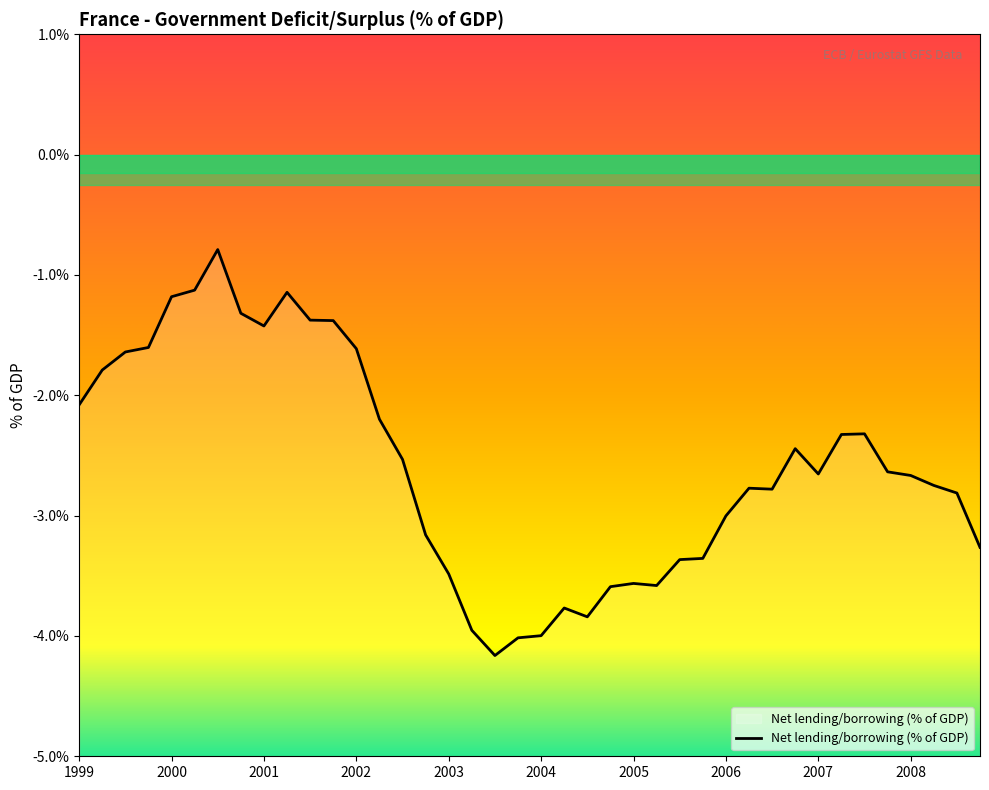

What is the maximum value shown in the chart?

-0.8